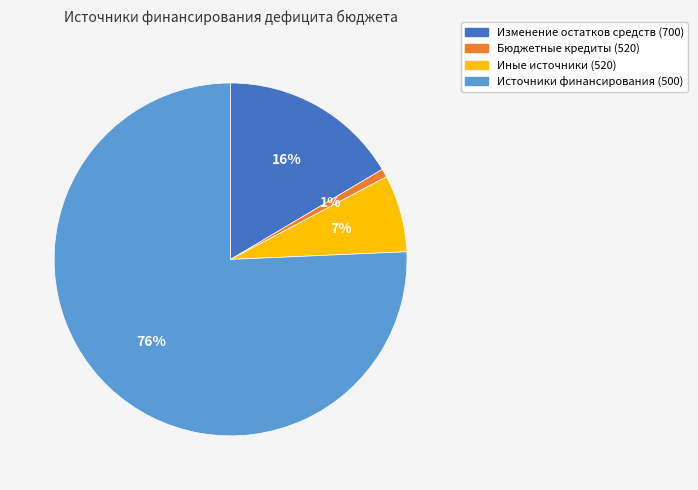

Is there a majority slice in this chart?

Yes